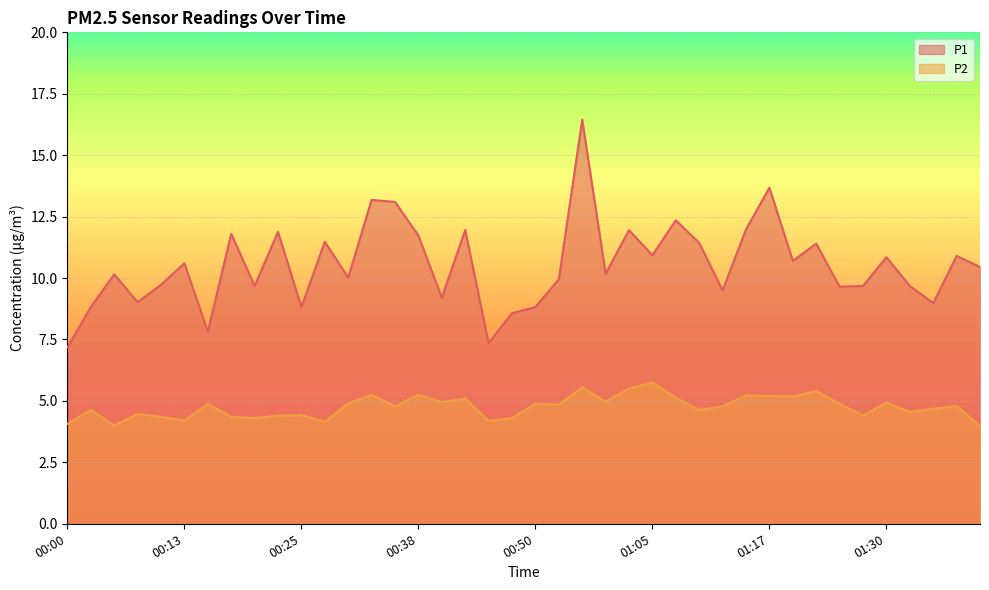

How many lines are shown in the chart?

2